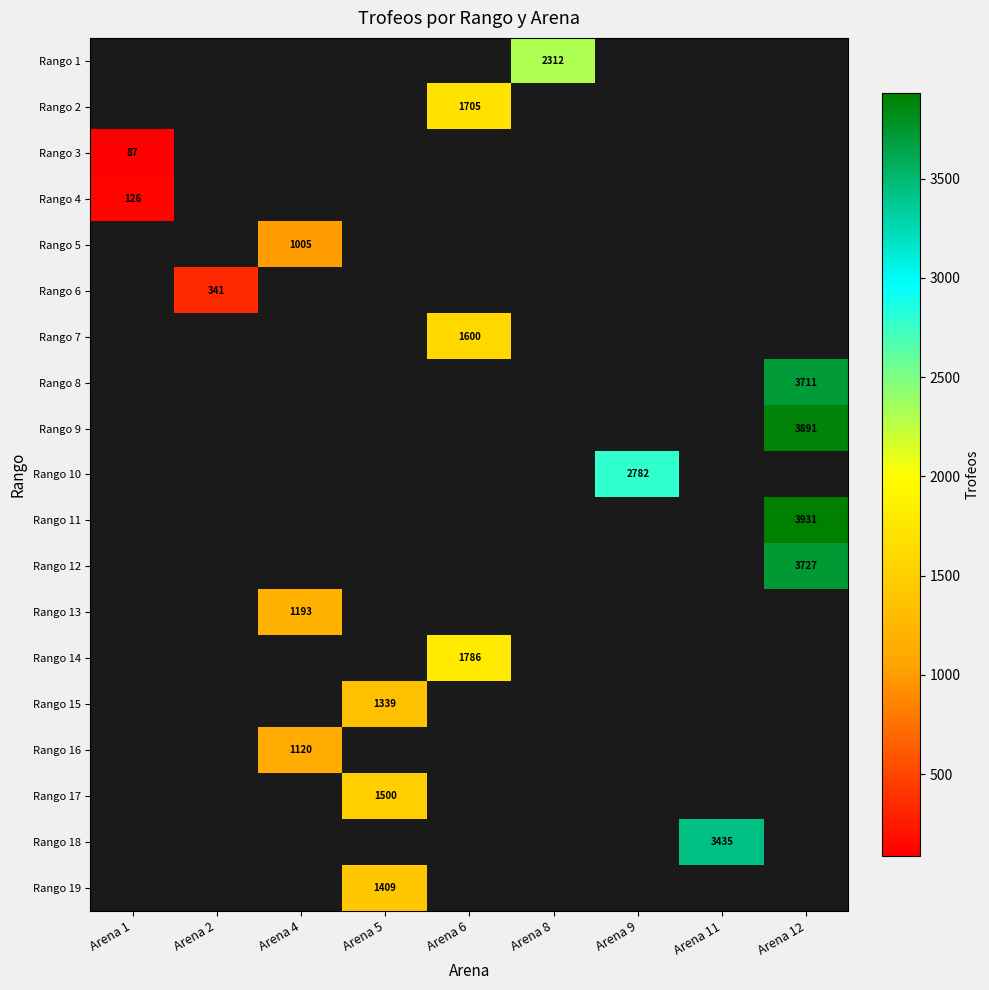

Is it true that Rango 5 equals 400 at Arena 4?

False